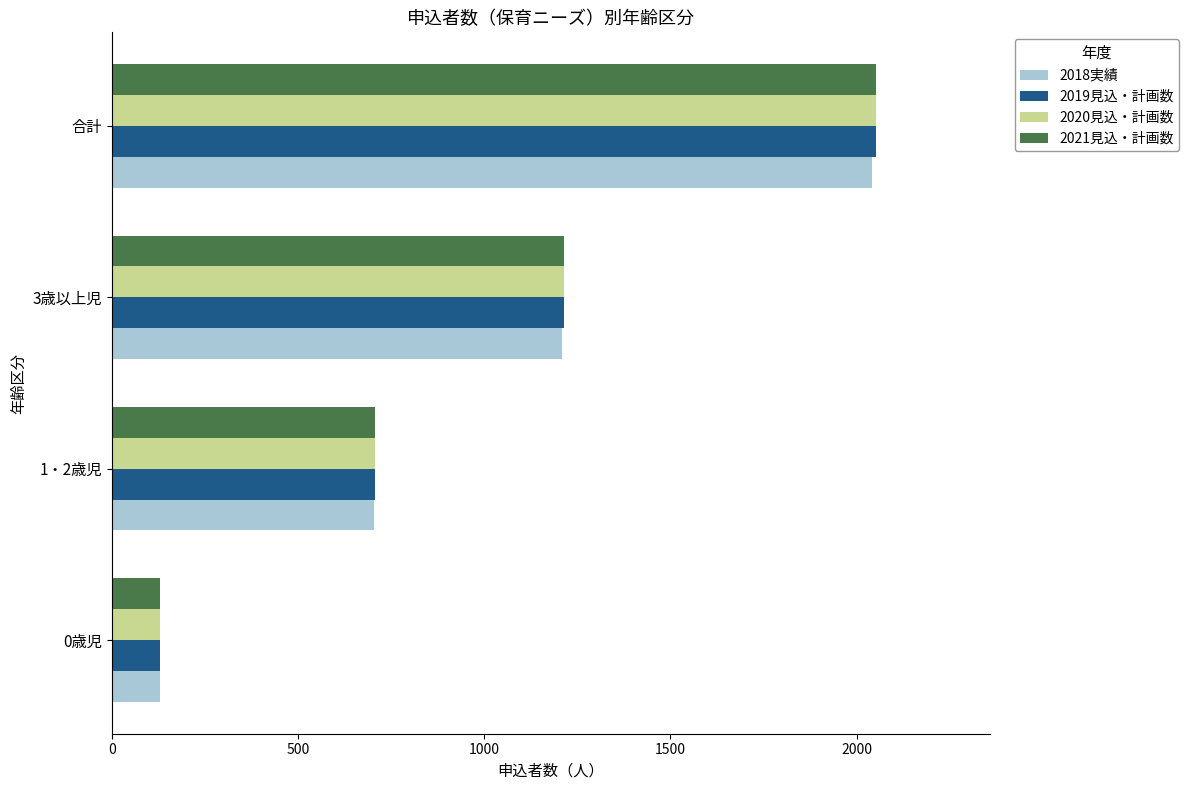

How many series are shown in this chart?

4